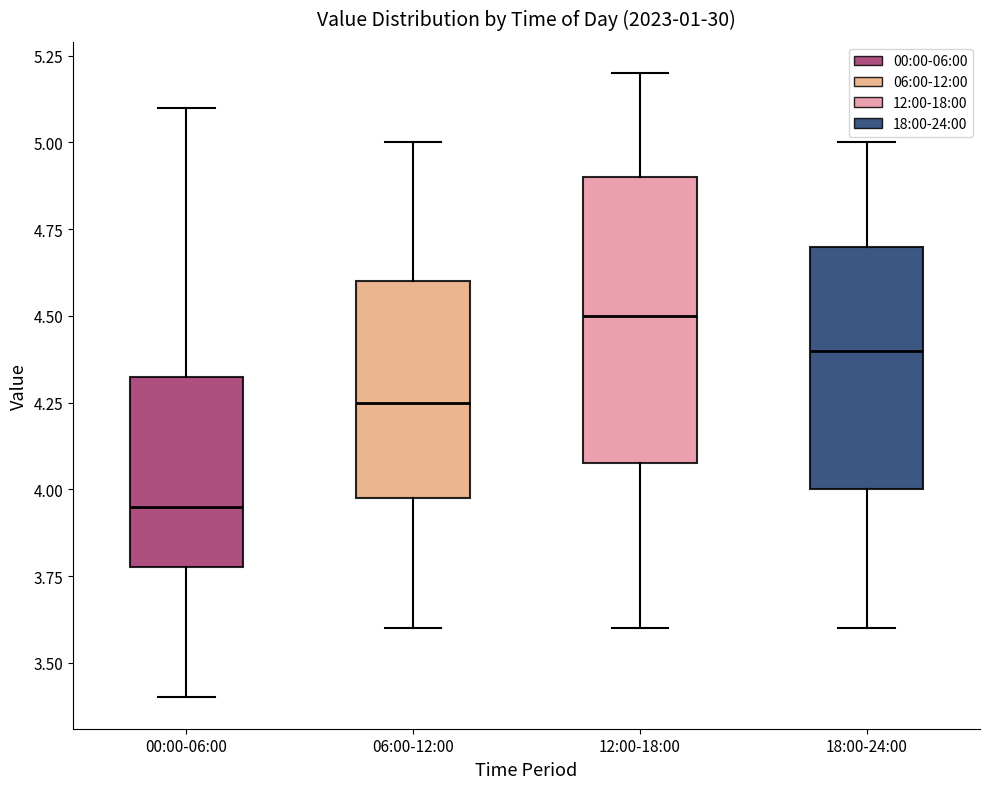

Which box has the highest median line?

12:00-18:00